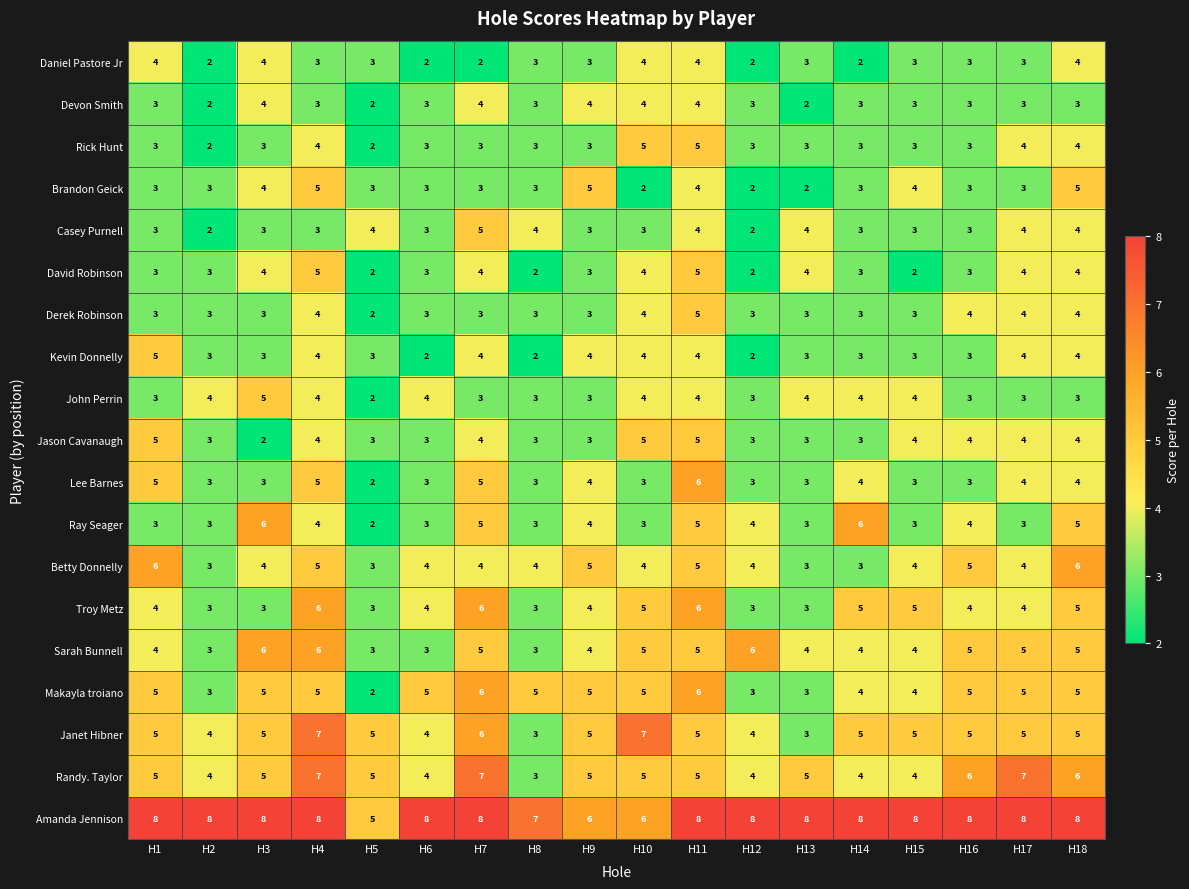

What is the smallest value displayed?

2